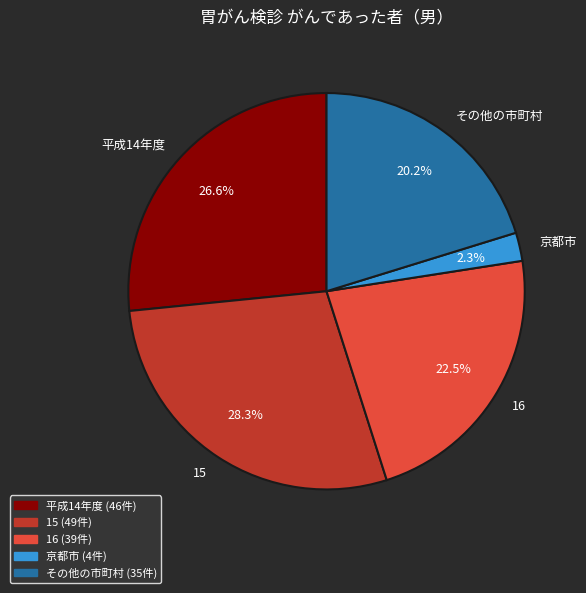

Is it true that 平成14年度 is 27% of the pie?

True